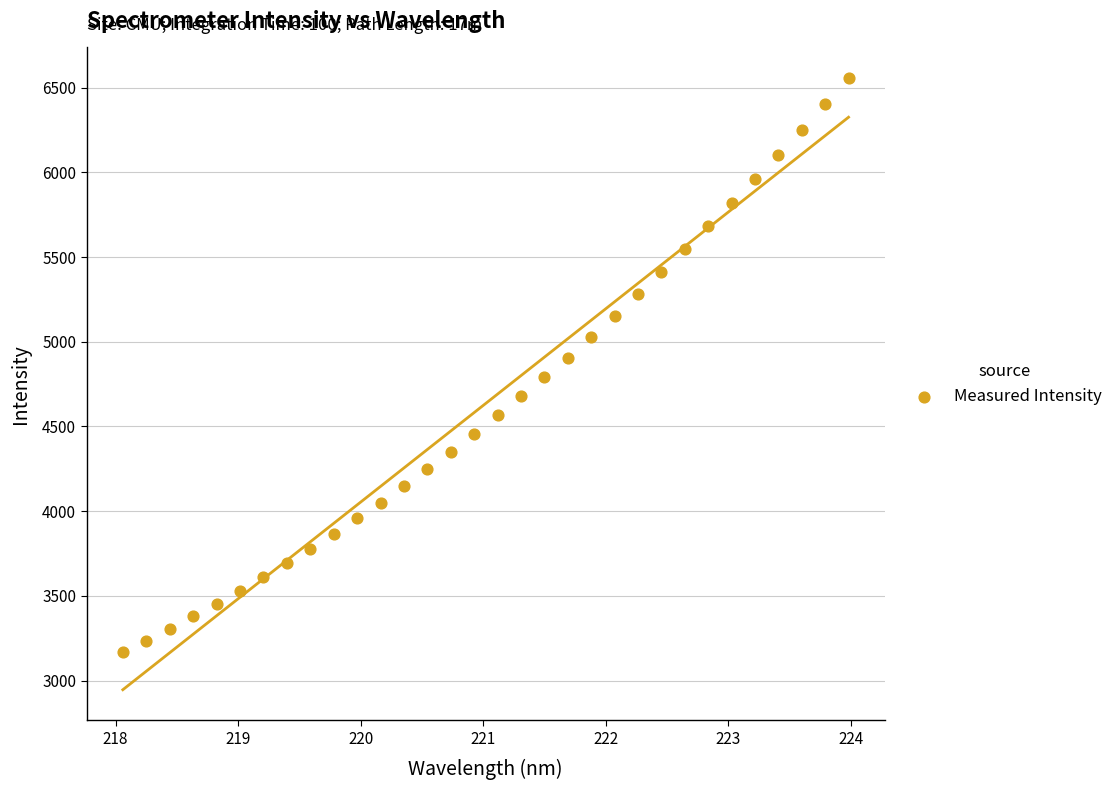

What is the range of X values (max minus min)?

5.9